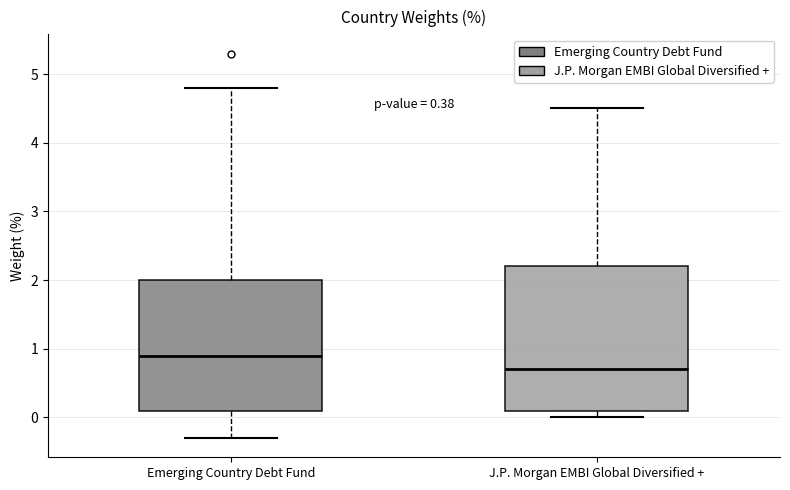

Which box's median line is the lowest?

J.P. Morgan EMBI Global Diversified +